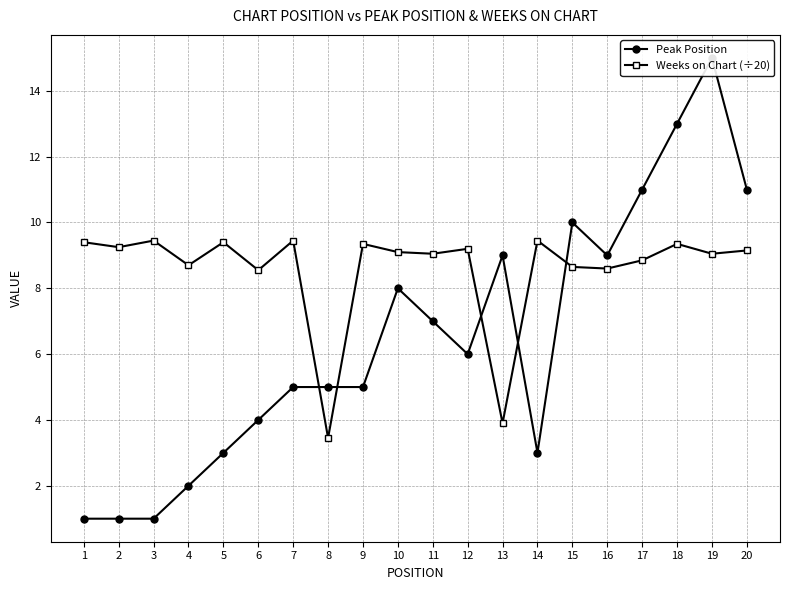

Is the value of Peak Position at 10 greater than the value of Weeks on Chart (÷20) at 18?

No